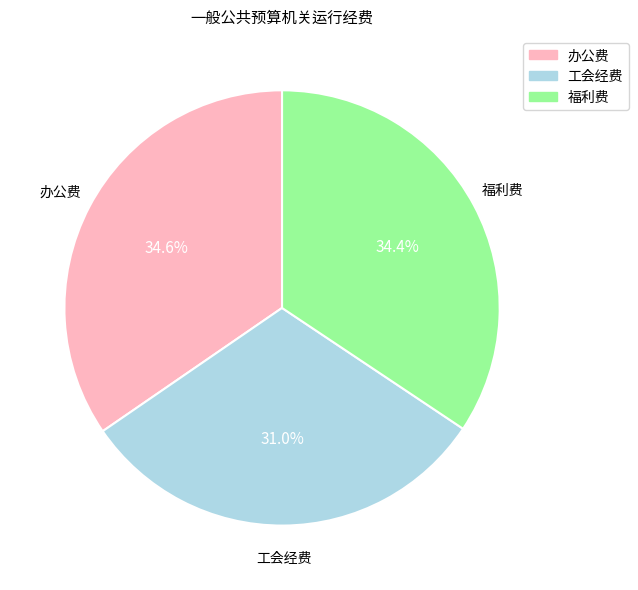

Does 福利费 represent more than half of the total?

No